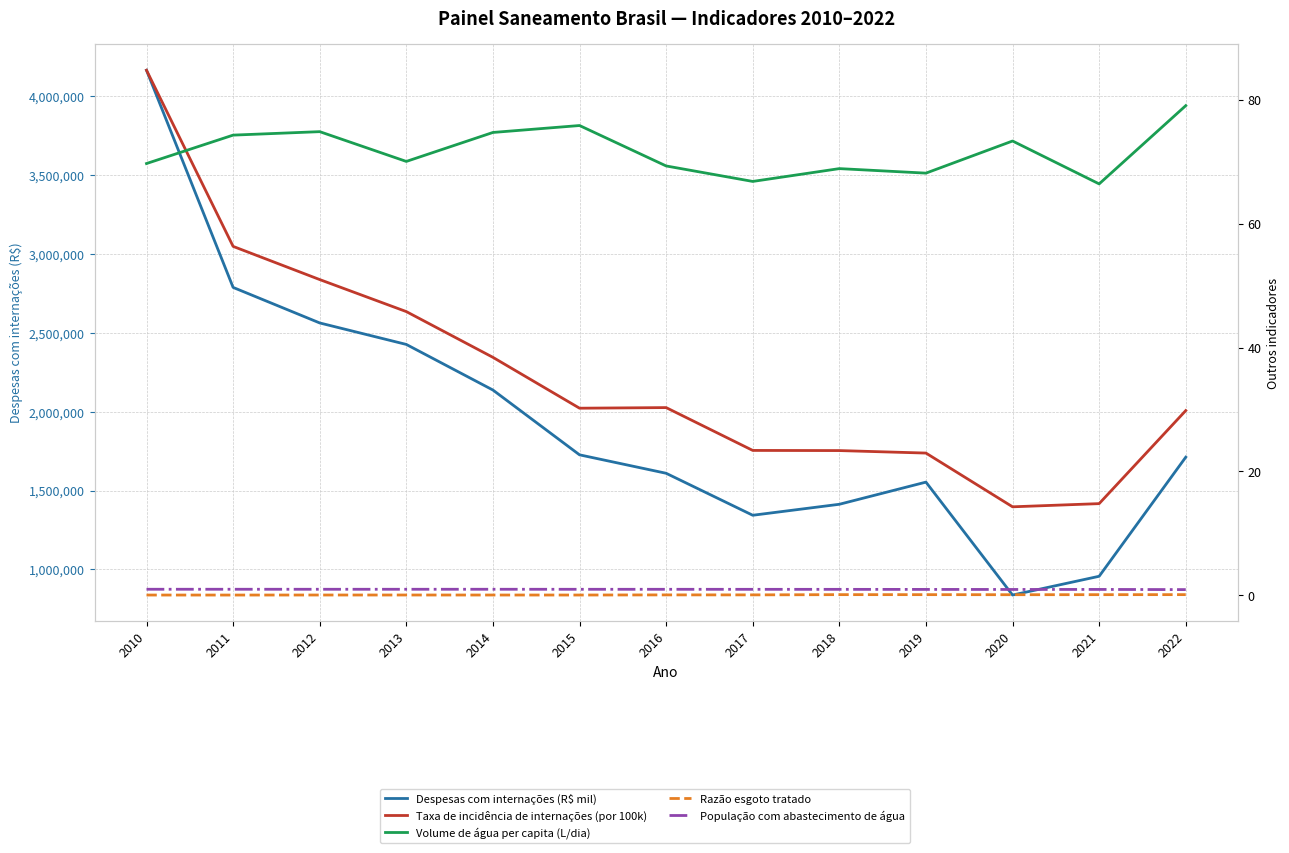

Which series has the largest range (max minus min)?

Despesas com internações (R$ mil)